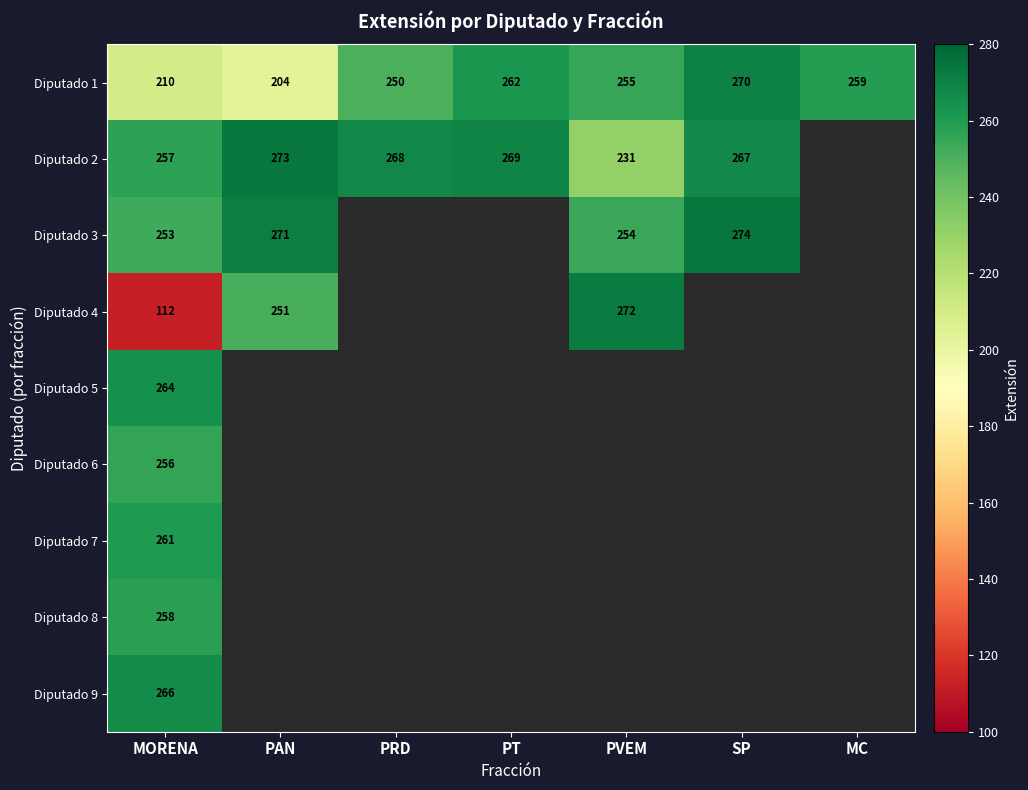

What is the sum of the Diputado 2 values at PRD and PVEM?

499